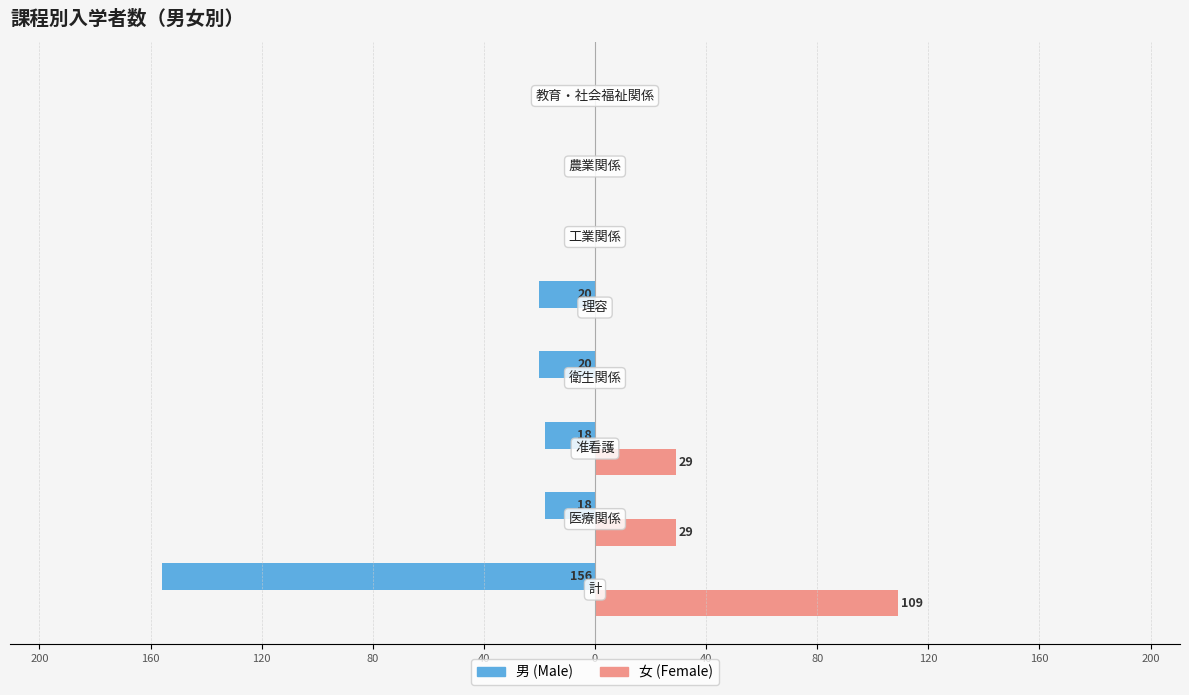

What are all the series names shown in the legend?

男 (Male), 女 (Female)